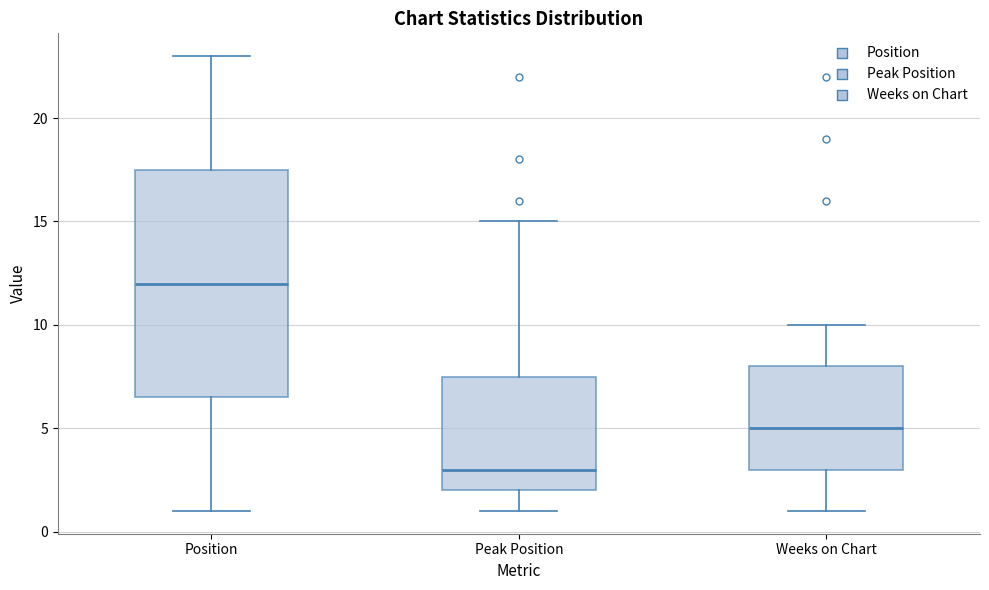

Reading left to right, read every box against the y-axis: the position of its median line, the range the box covers, and the ends of its whiskers. The values are not printed on the chart, so give them approximately, as read against the axis.

Position: median 12.0, box 6.5 to 17.5, whiskers 1.0 to 23.0
Peak Position: median 3.0, box 2.0 to 7.5, whiskers 1.0 to 15.0
Weeks on Chart: median 5.0, box 3.0 to 8.0, whiskers 1.0 to 10.0